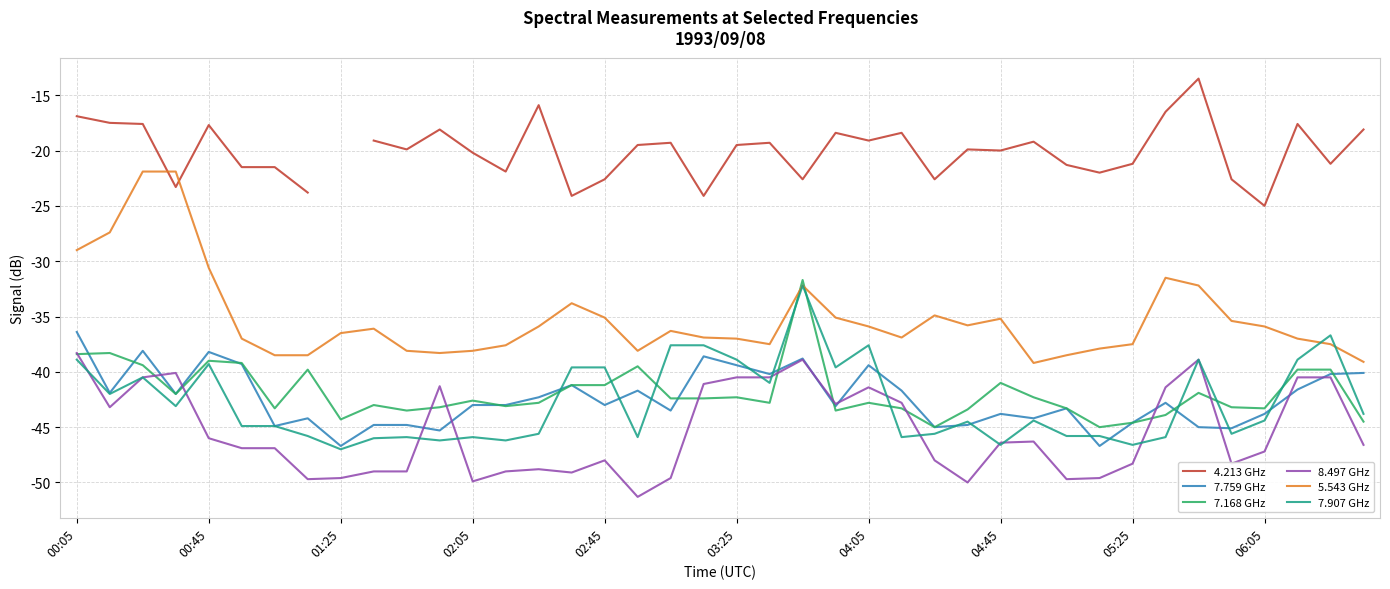

In 8.497, how many points are higher than both neighbors (excluding endpoints)?

8